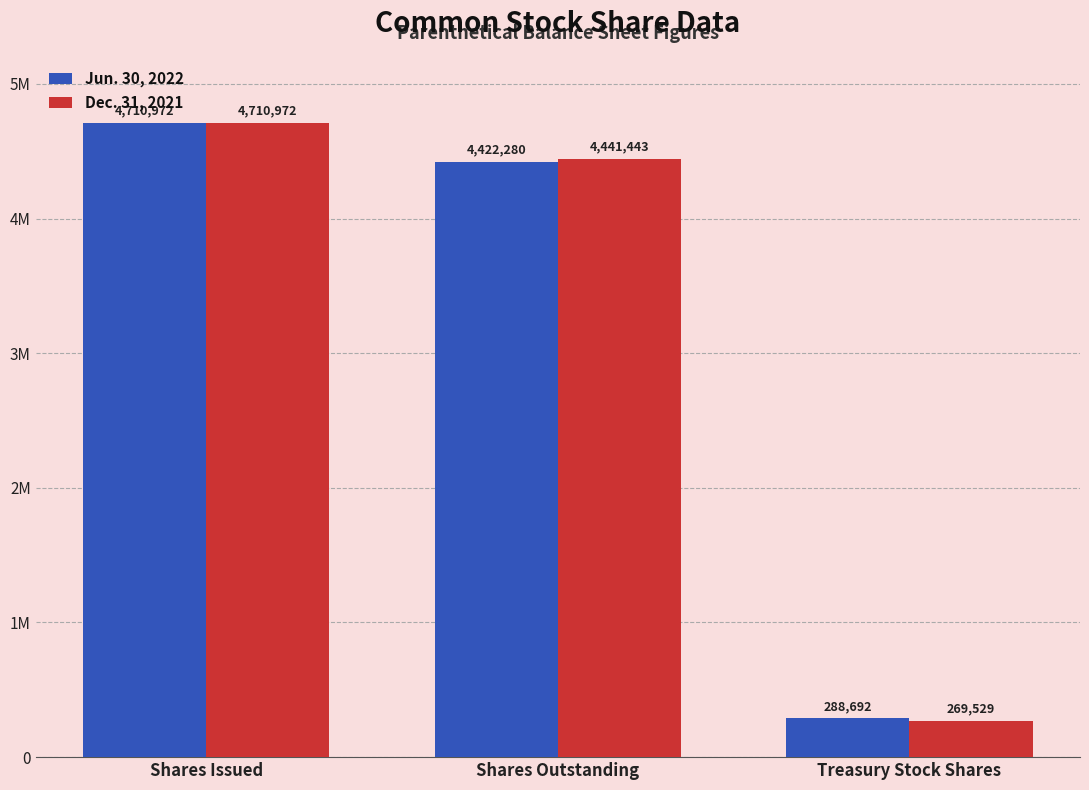

Are the bars horizontal?

No